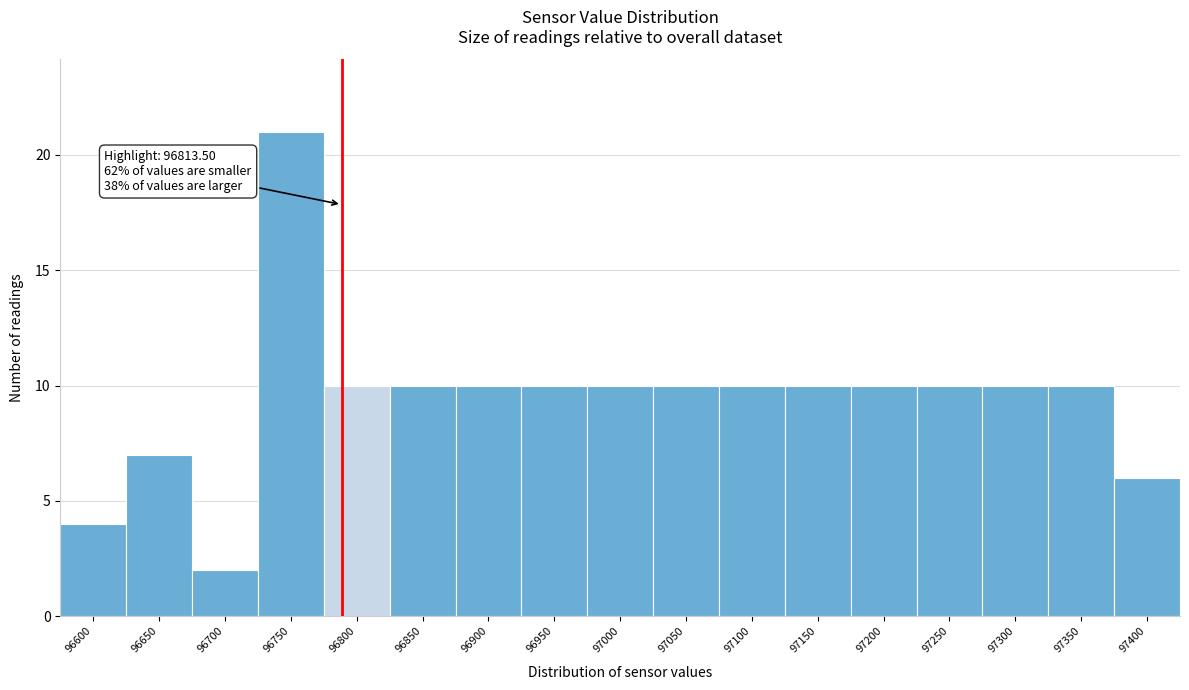

Reading right to left, what are all the values shown in this chart?

97400=6	97350=10	97300=10	97250=10	97200=10	97150=10	97100=10	97050=10	97000=10	96950=10	96900=10	96850=10	96800=10	96750=21	96700=2	96650=7	96600=4